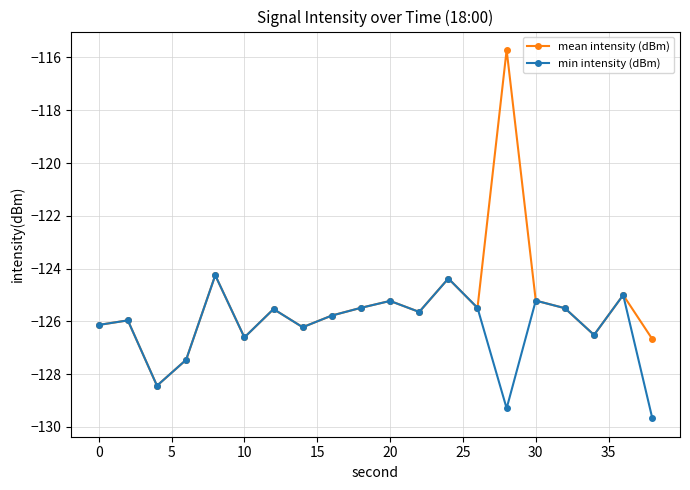

Which series has the largest total across all categories?

mean intensity (dBm)